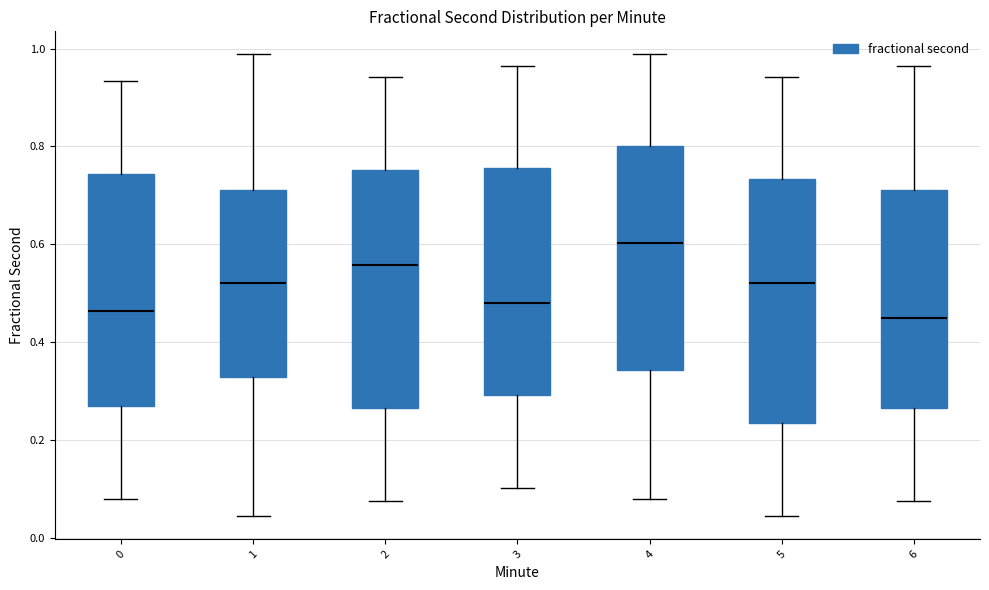

Which box's median line is the highest?

4